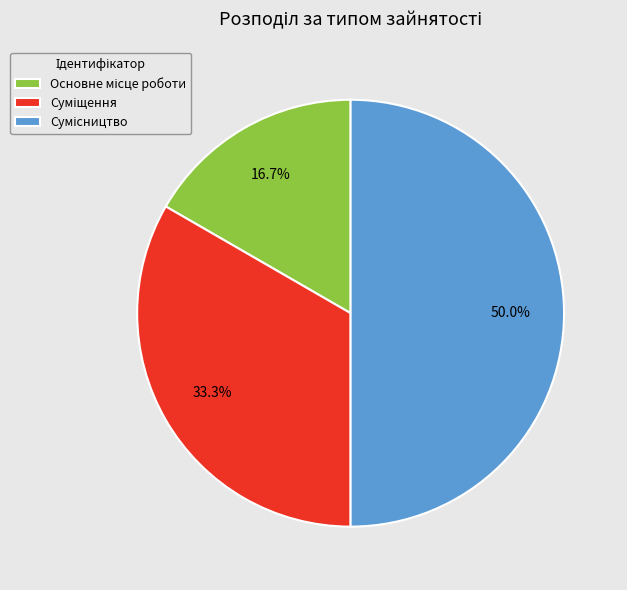

Count the number of slices in the pie.

3